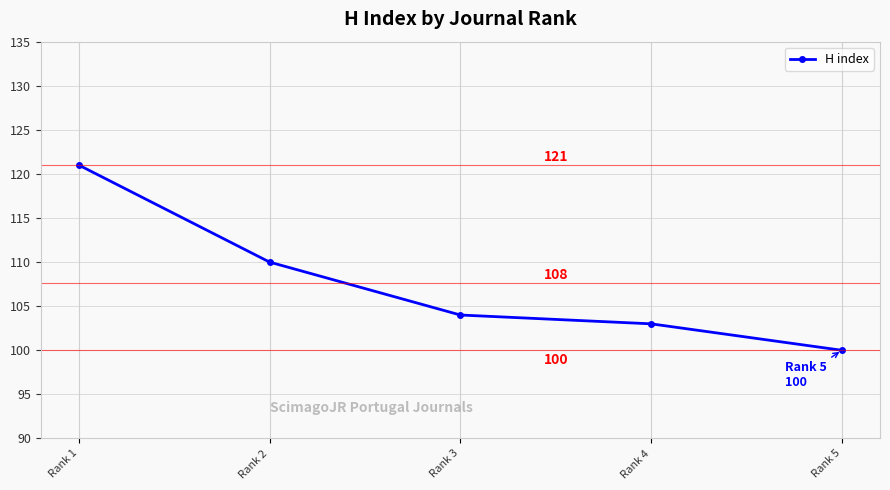

What is the value of the 2nd point from the left?

110